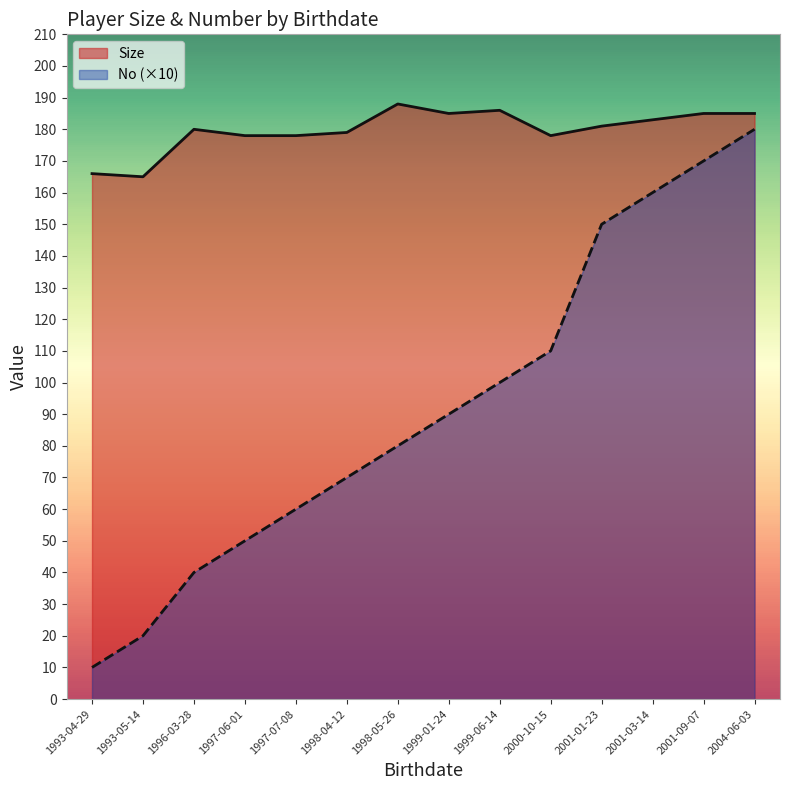

Between 2000-10-15 and 2001-09-07, which is larger?

2001-09-07